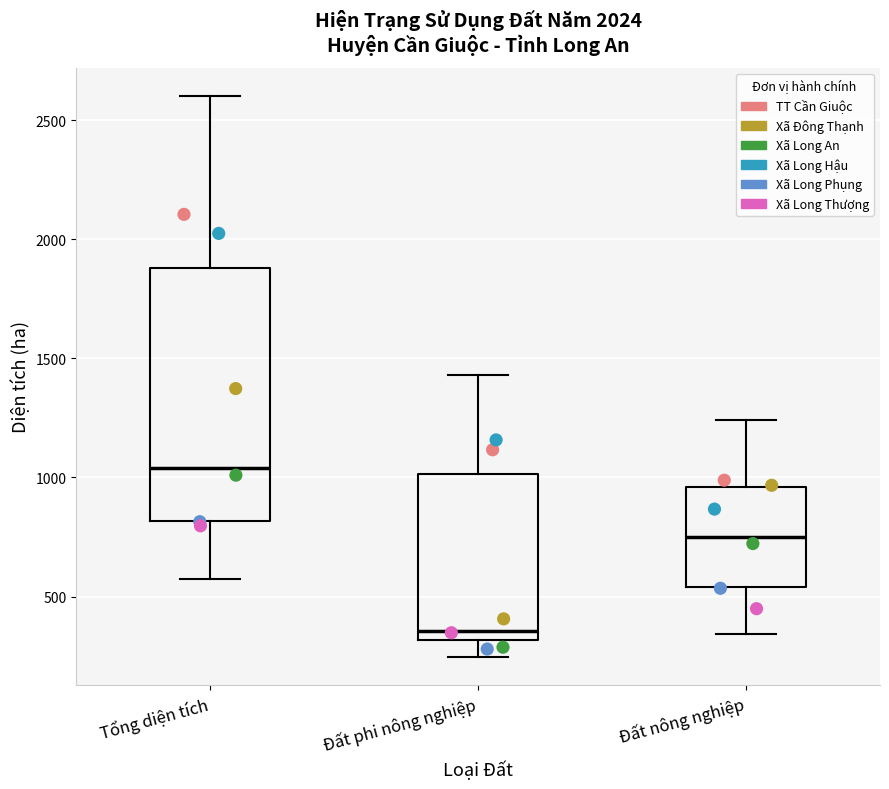

Comparing the boxes themselves (not the whiskers), which one is the tallest?

Tổng diện tích